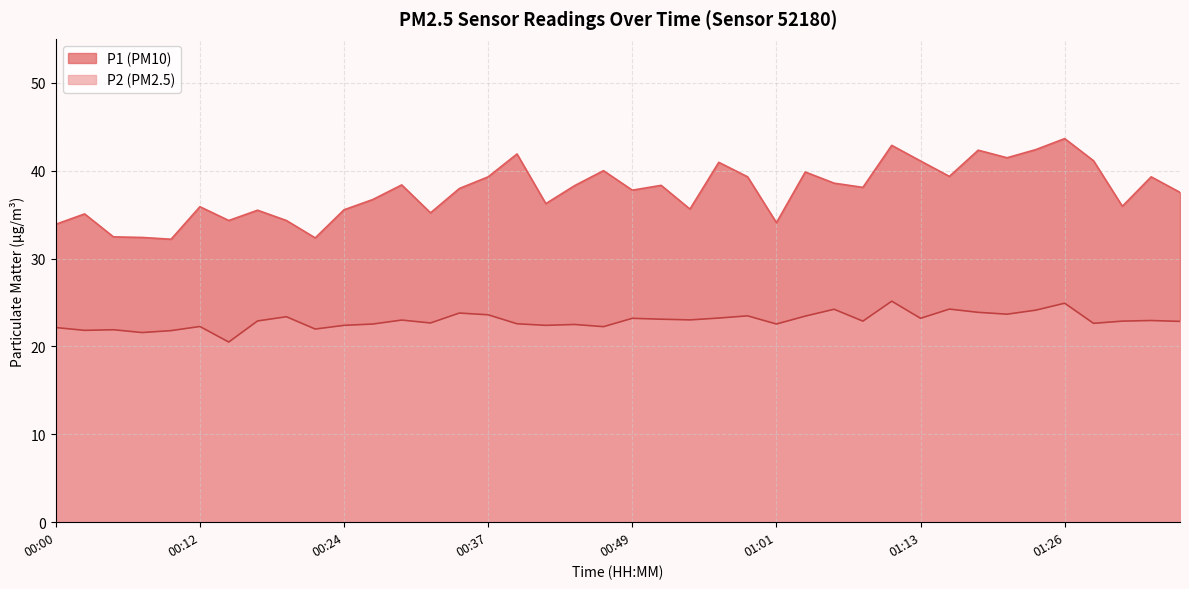

Reading right to left, what are all the values shown in this chart?

P1: 37.5	39.3	36.0	41.1	43.6	42.4	41.5	42.3	39.4	41.1	42.9	38.1	38.6	39.9	34.1	39.3	41.0	35.6	38.3	37.8	40.0	38.3	36.2	41.9	39.3	38.0	35.2	38.4	36.7	35.5	32.4	34.3	35.5	34.3	35.9	32.2	32.4	32.5	35.1	33.9
P2: 22.9	22.9	22.9	22.6	24.9	24.1	23.7	23.9	24.2	23.2	25.1	22.9	24.2	23.4	22.6	23.5	23.2	23.0	23.1	23.2	22.2	22.5	22.4	22.6	23.6	23.8	22.7	23.0	22.6	22.4	22.0	23.4	22.9	20.5	22.3	21.8	21.6	21.9	21.8	22.1